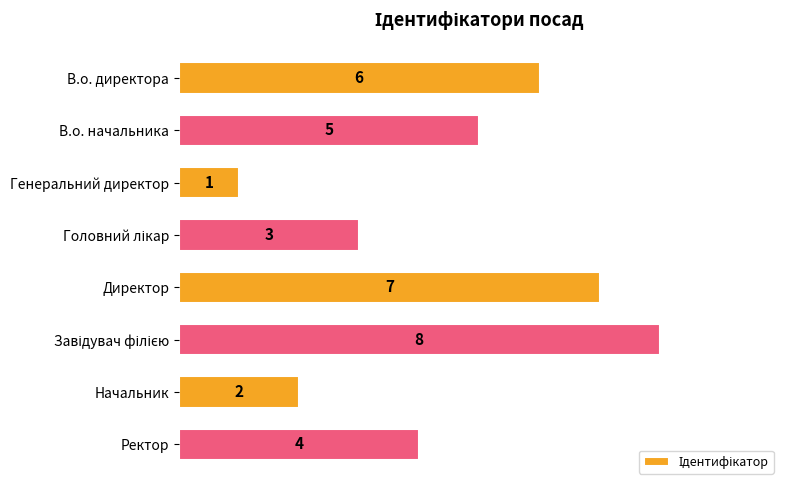

The chart shows a value of 5 at В.о. начальника. True or false?

True